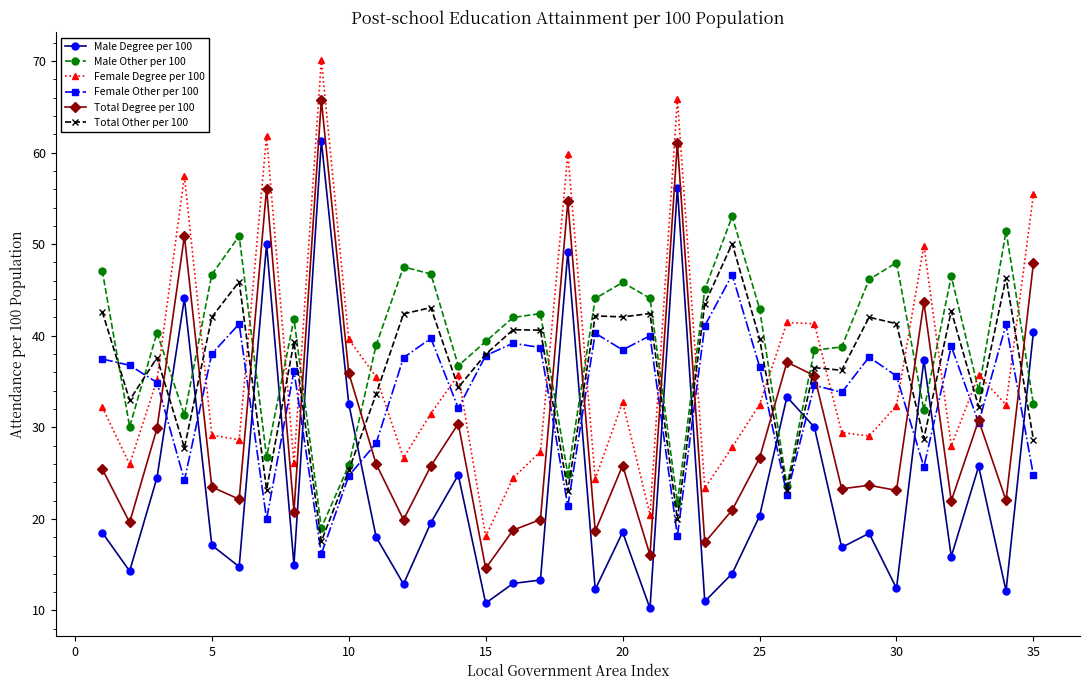

True or false: Total Other per 100 and Total Degree per 100 cross at least once.

True